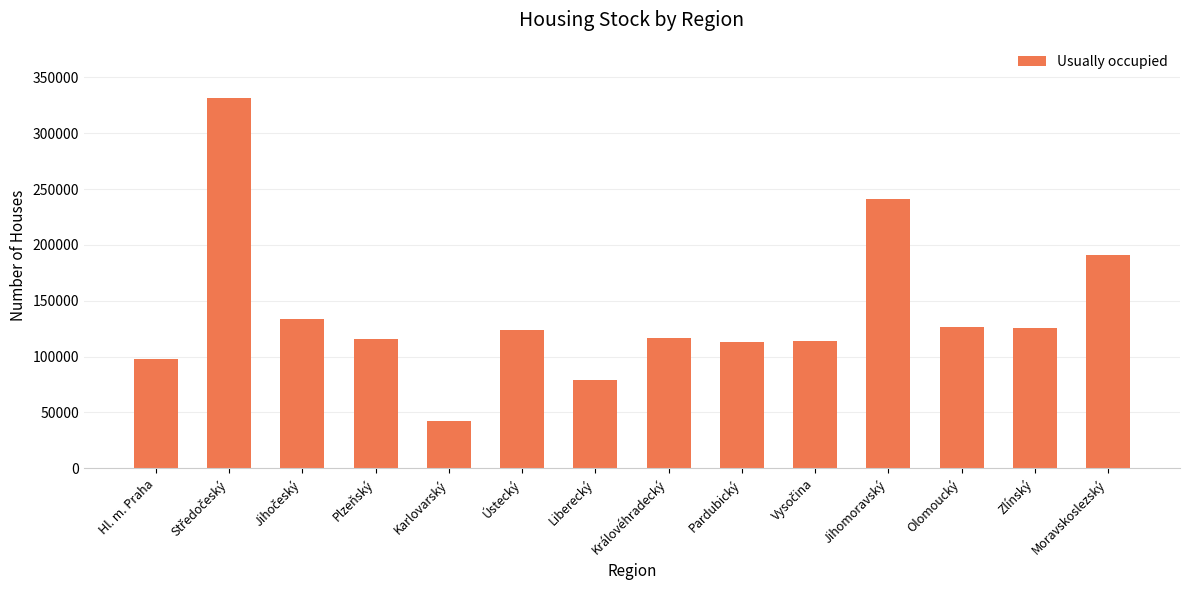

What is the maximum value shown in the chart?

331341